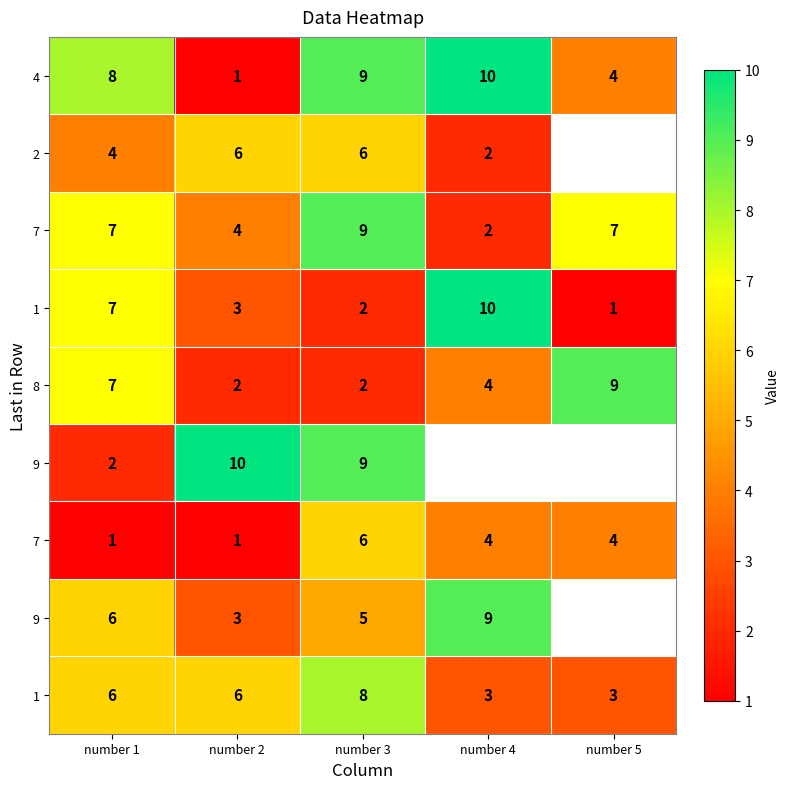

At which category is the sum across all series the highest?

number 3